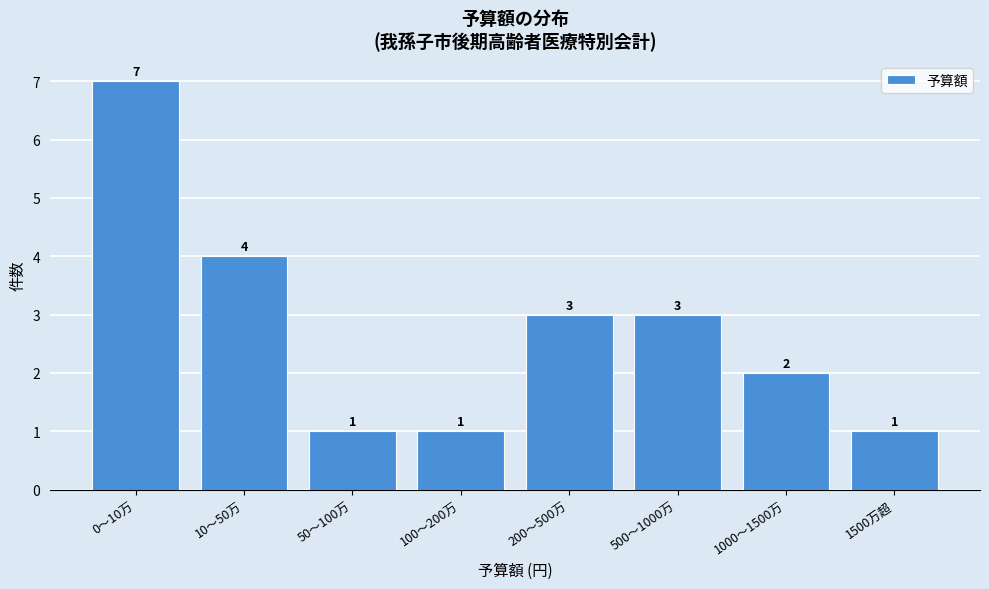

Reading left to right, extract all data points from this chart.

0〜10万=7	10〜50万=4	50〜100万=1	100〜200万=1	200〜500万=3	500〜1000万=3	1000〜1500万=2	1500万超=1